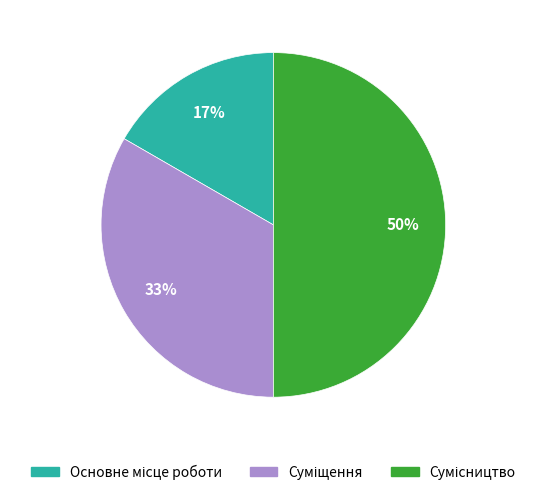

To the nearest percent, what is the average slice percentage?

33%